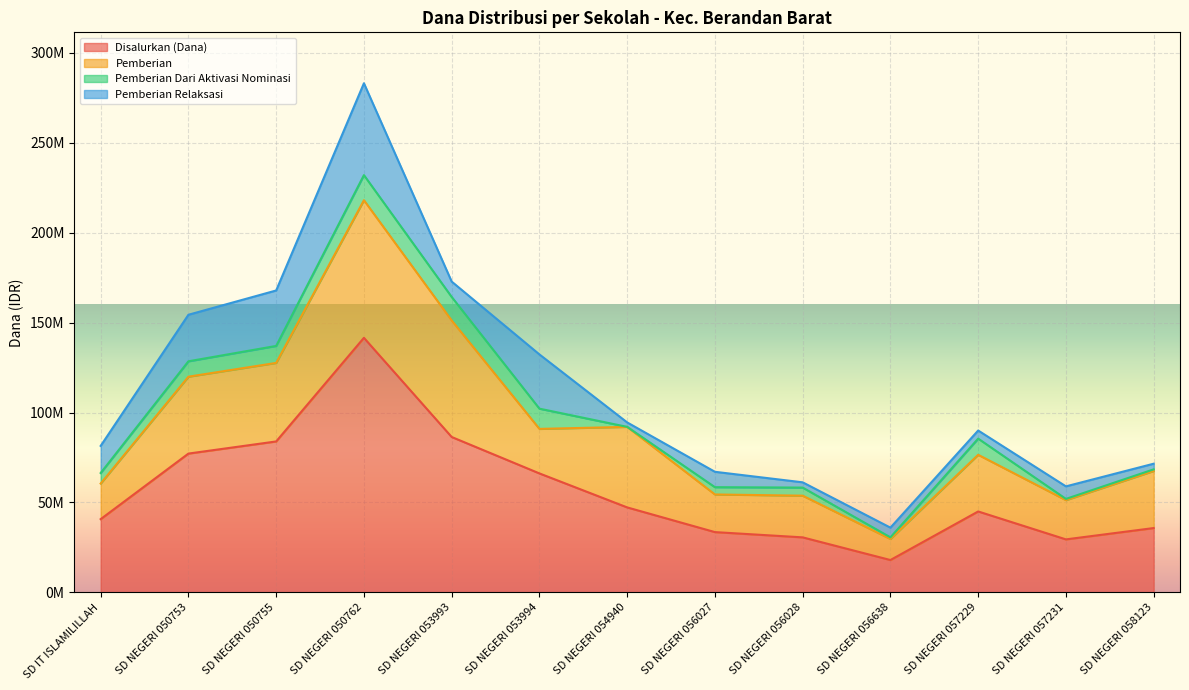

Where does the Pemberian series first go above 31500000?

SD NEGERI 050753